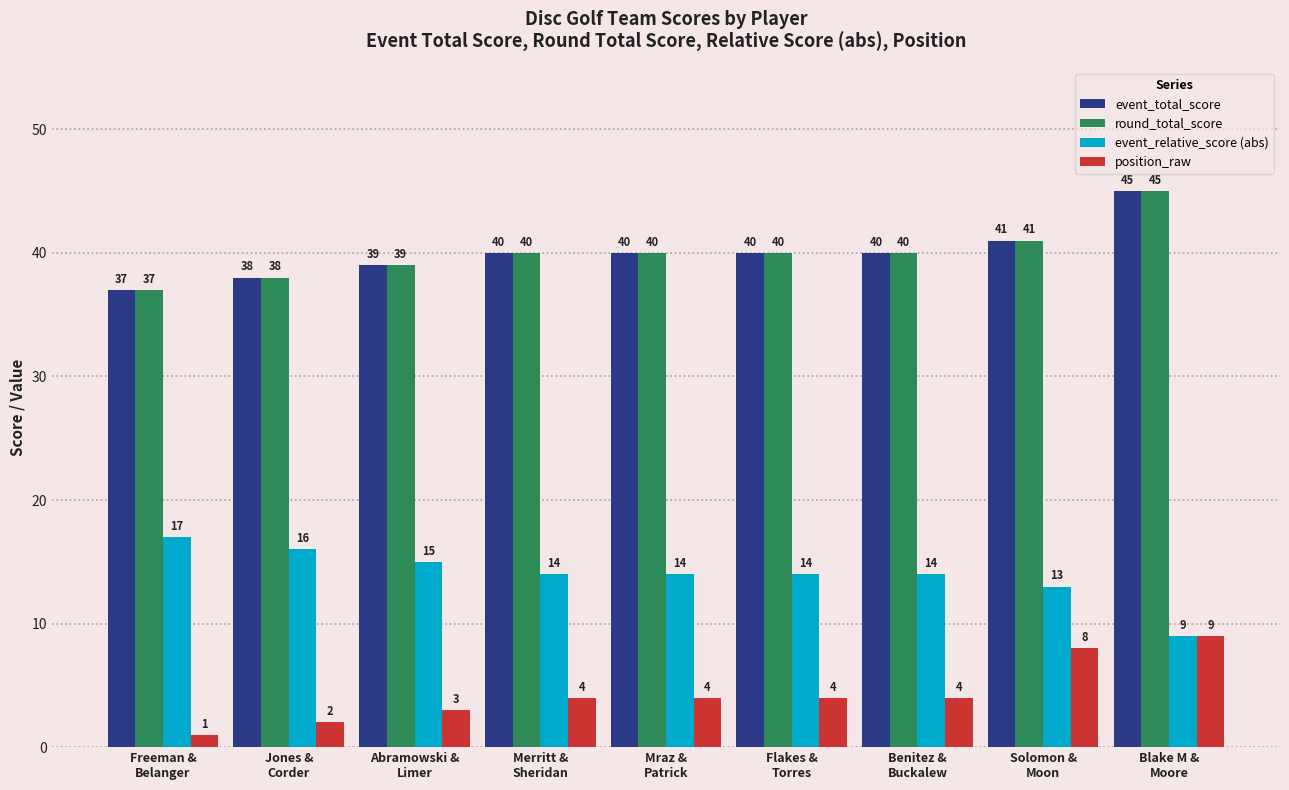

What is the difference between the second highest and second lowest values in the round_total_score series?

3